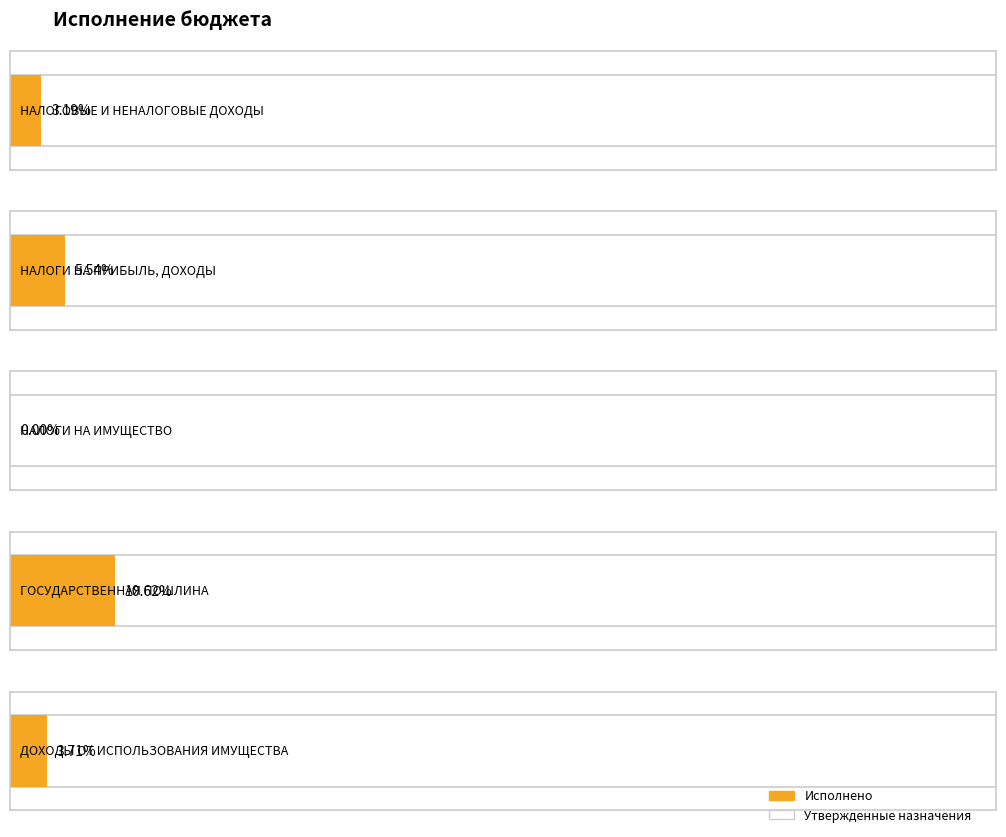

At how many categories does at least one series exceed 290401?

3